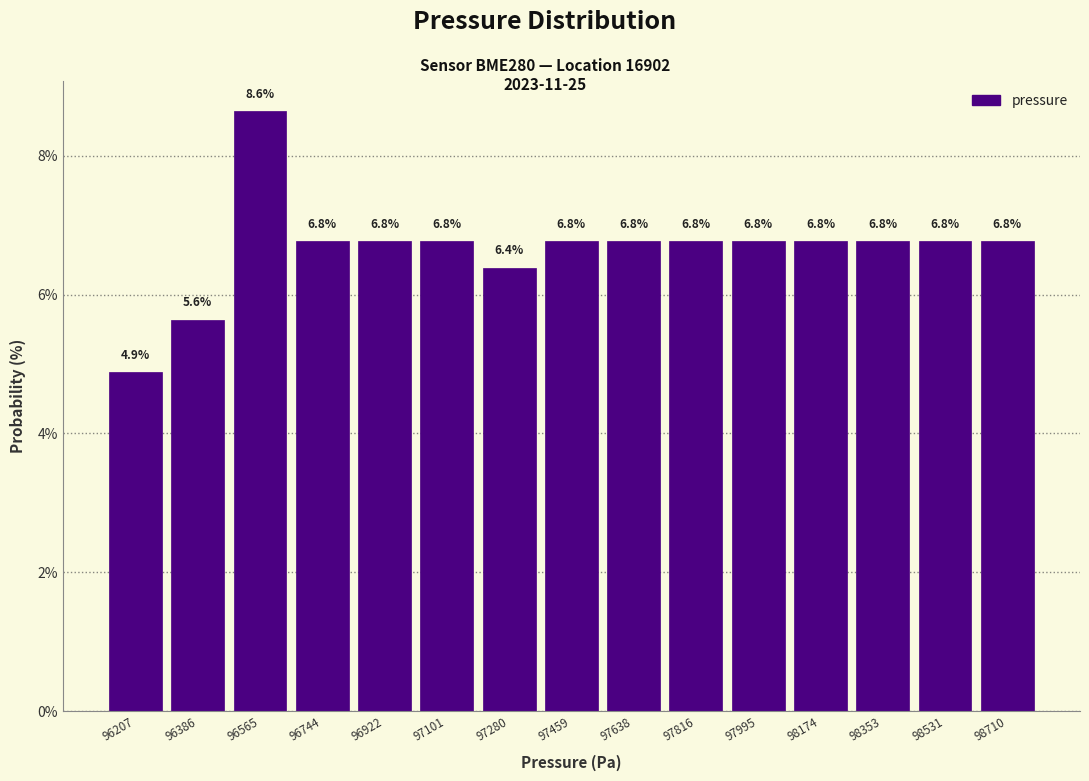

Over which range of the x-axis is the bar tallest?

96480 to 96660